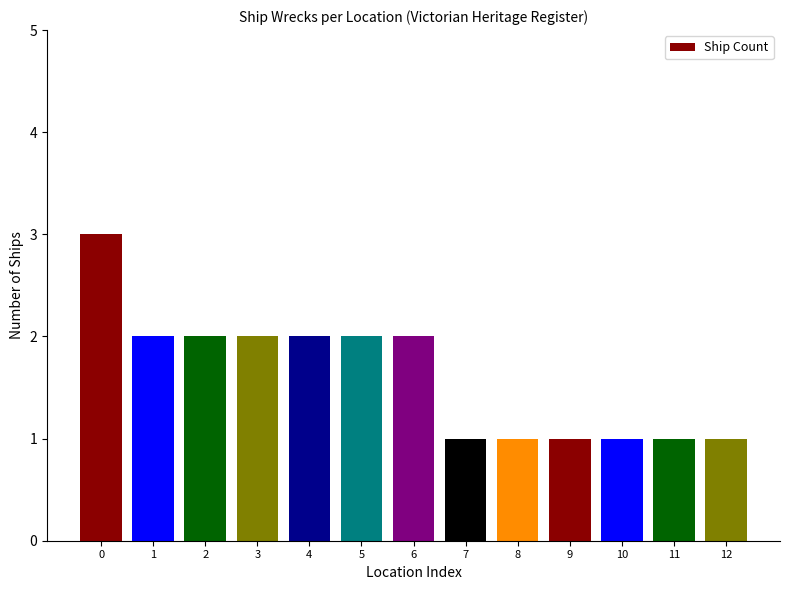

Does the chart contain any negative values?

No